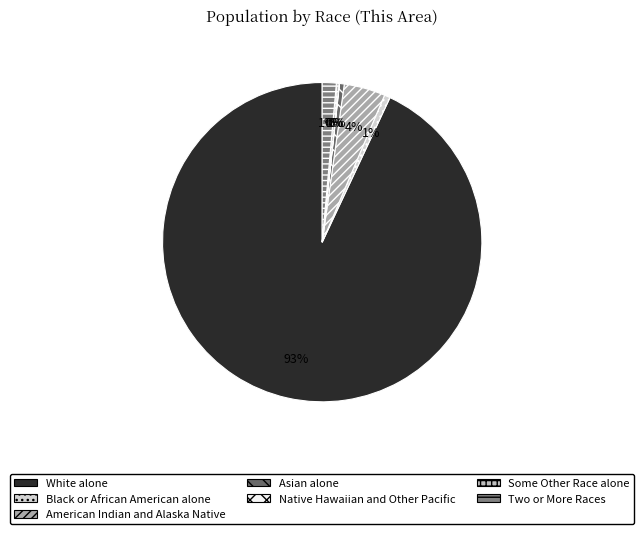

What percentage do Black or African American alone and Asian alone together represent?

1.1%